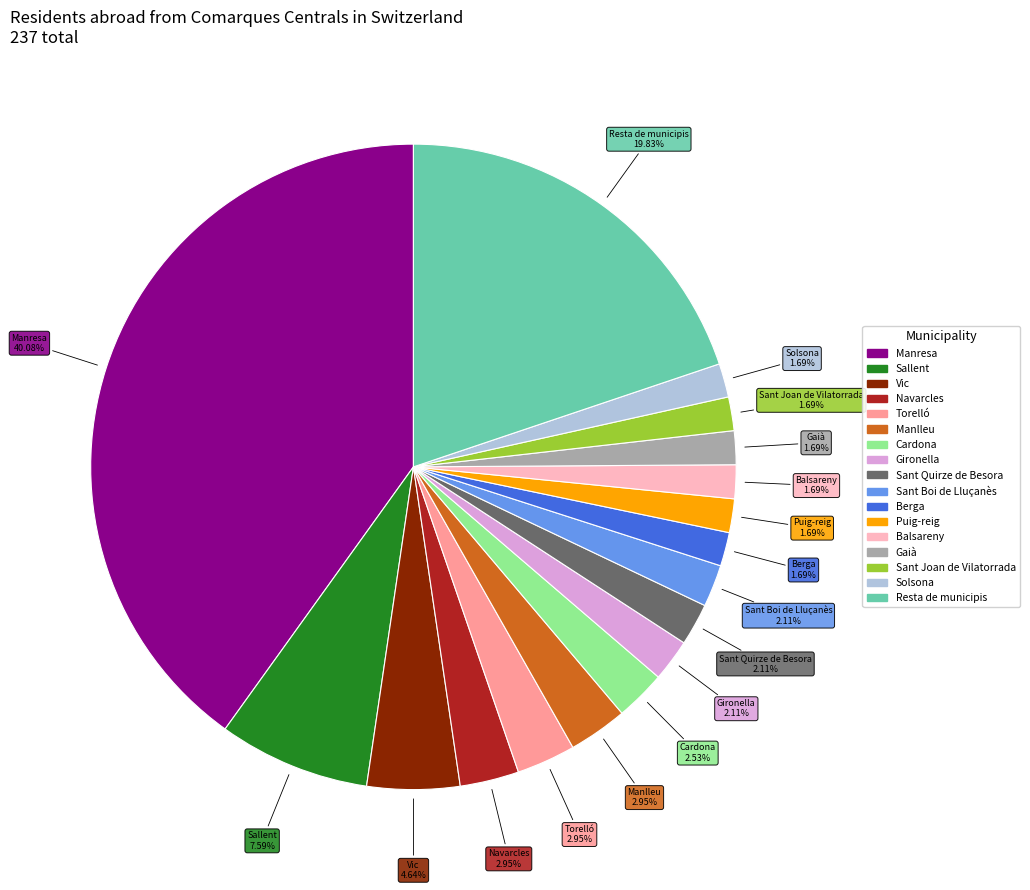

Which has a higher value, Puig-reig or Navarcles?

Navarcles